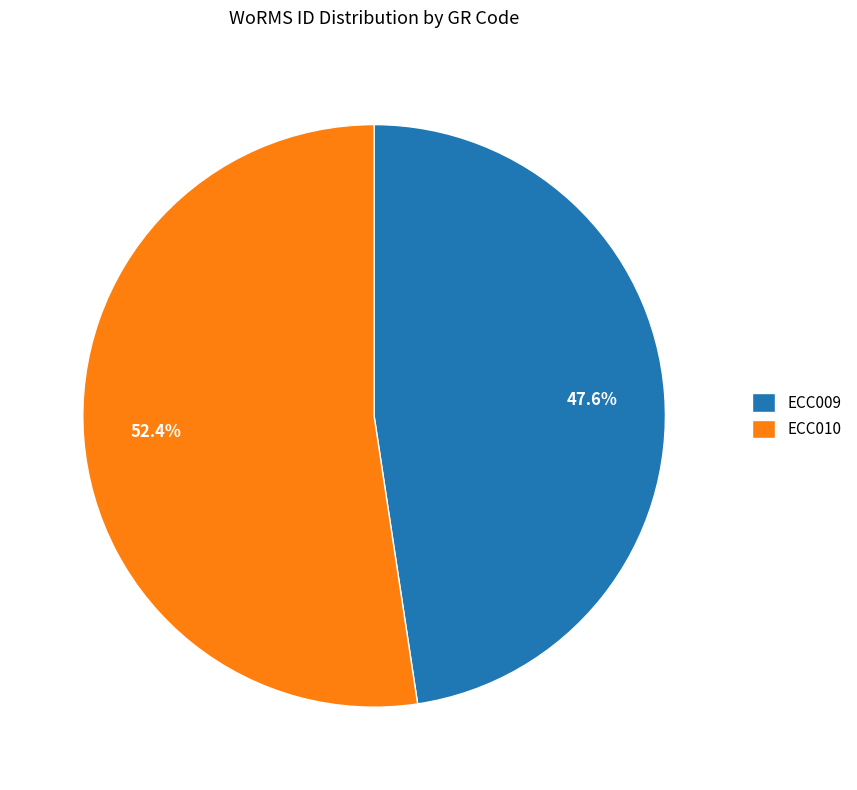

Which category has the biggest portion of the pie?

ECC010